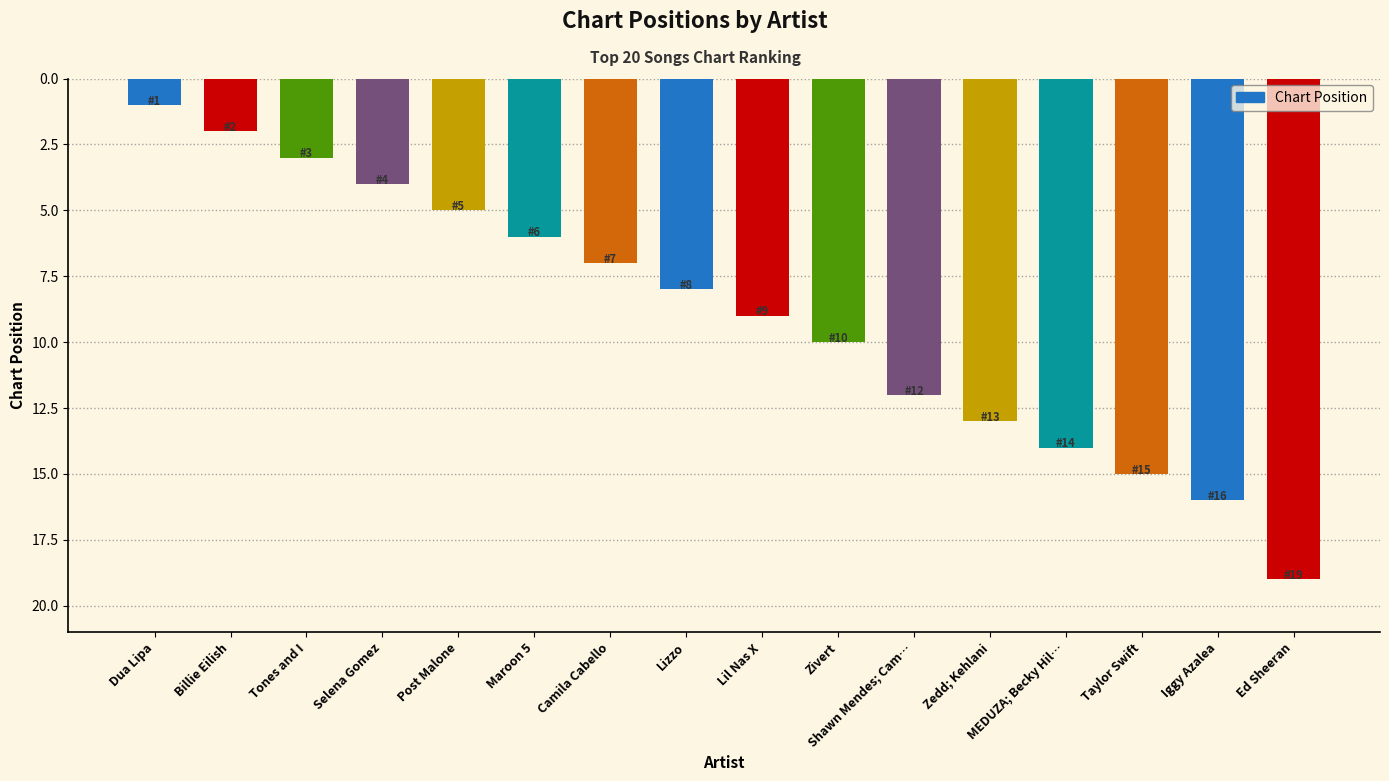

The value at Selena Gomez is 4. True or false?

True